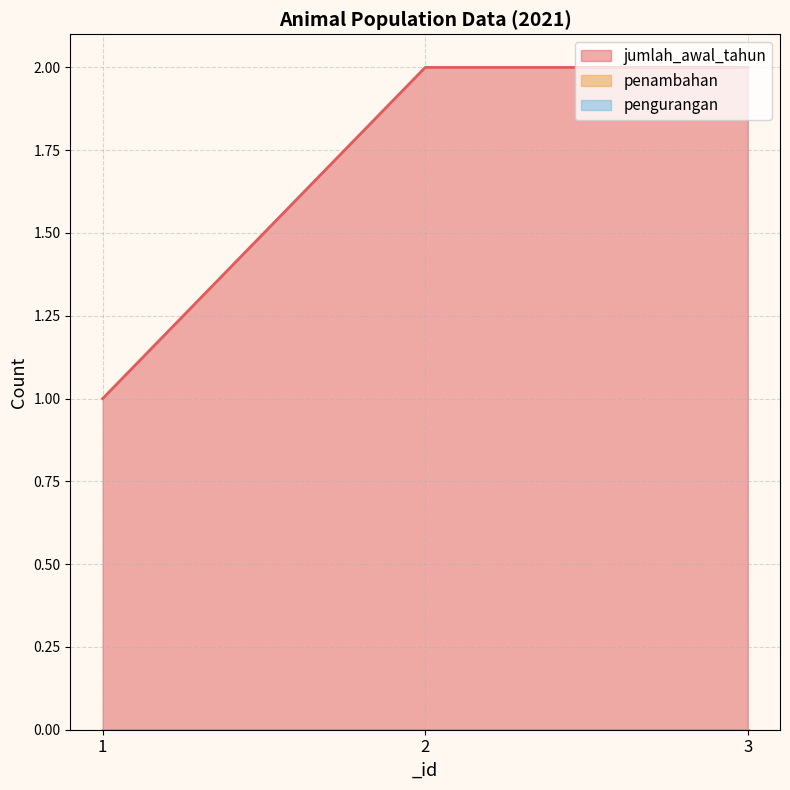

What is the minimum value for jumlah_awal_tahun?

1